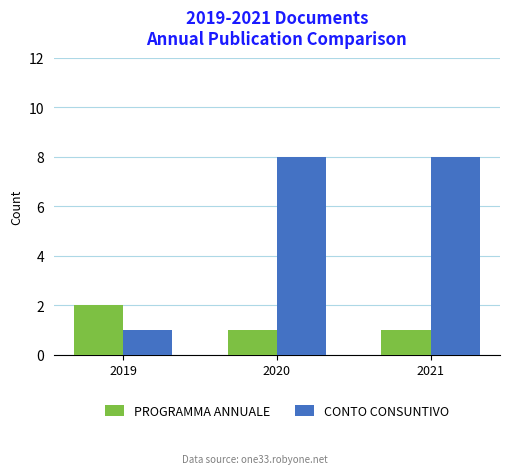

Reading left to right, list all the values displayed in this chart.

PROGRAMMA ANNUALE: 2	1	1
CONTO CONSUNTIVO: 1	8	8